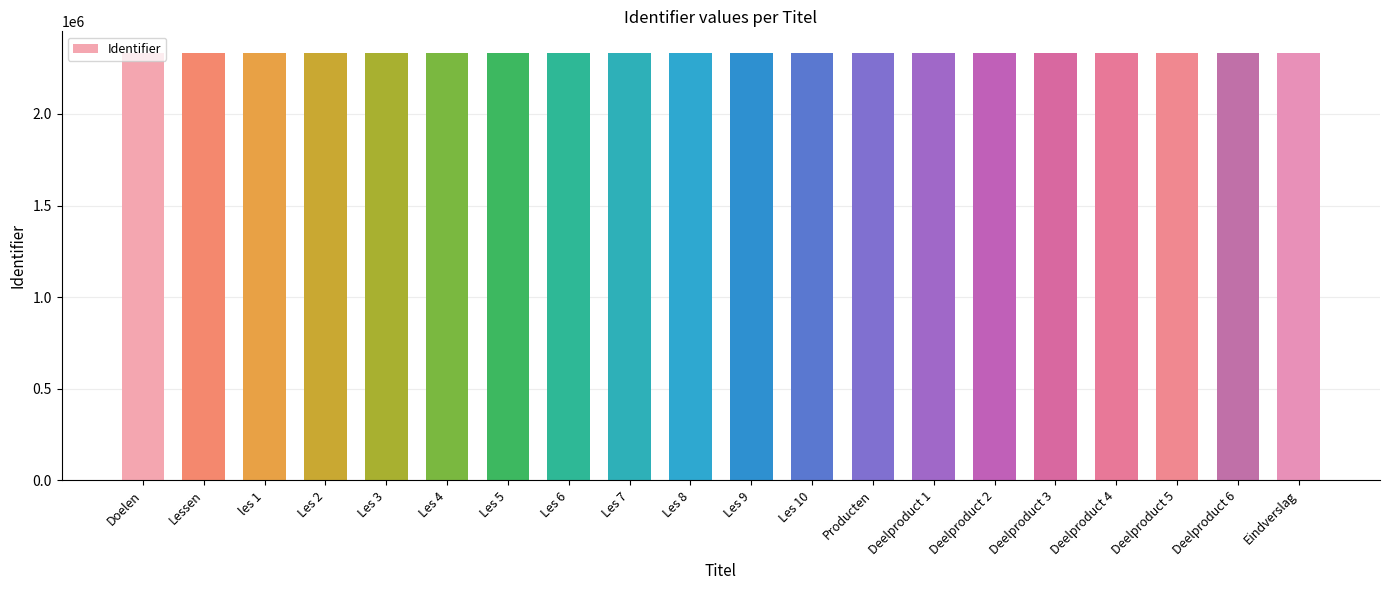

What is the smallest value displayed?

2333544